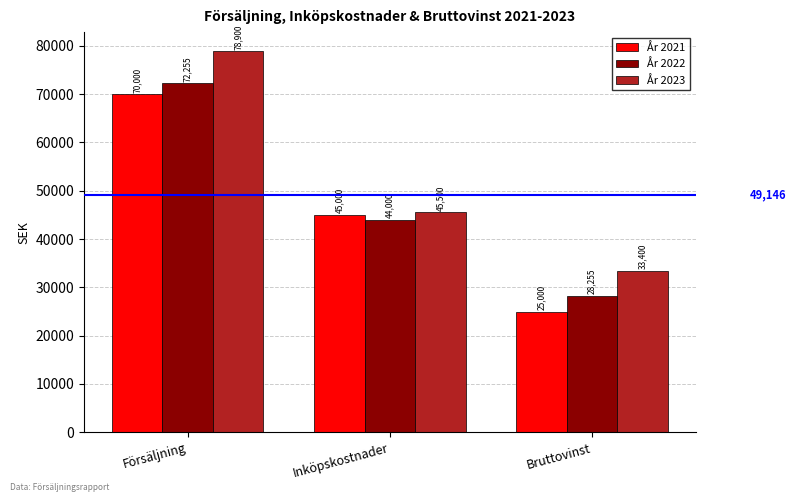

What is the label of the 2nd bar from the left?

Inköpskostnader